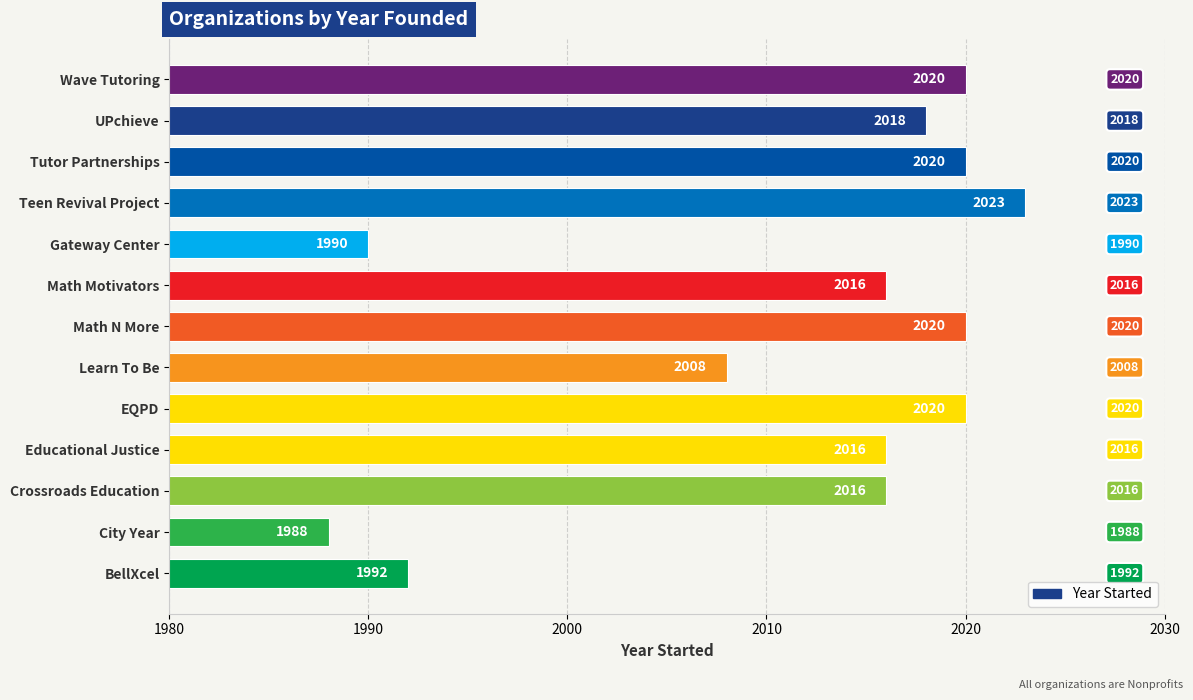

How many data points are less than 2016?

4